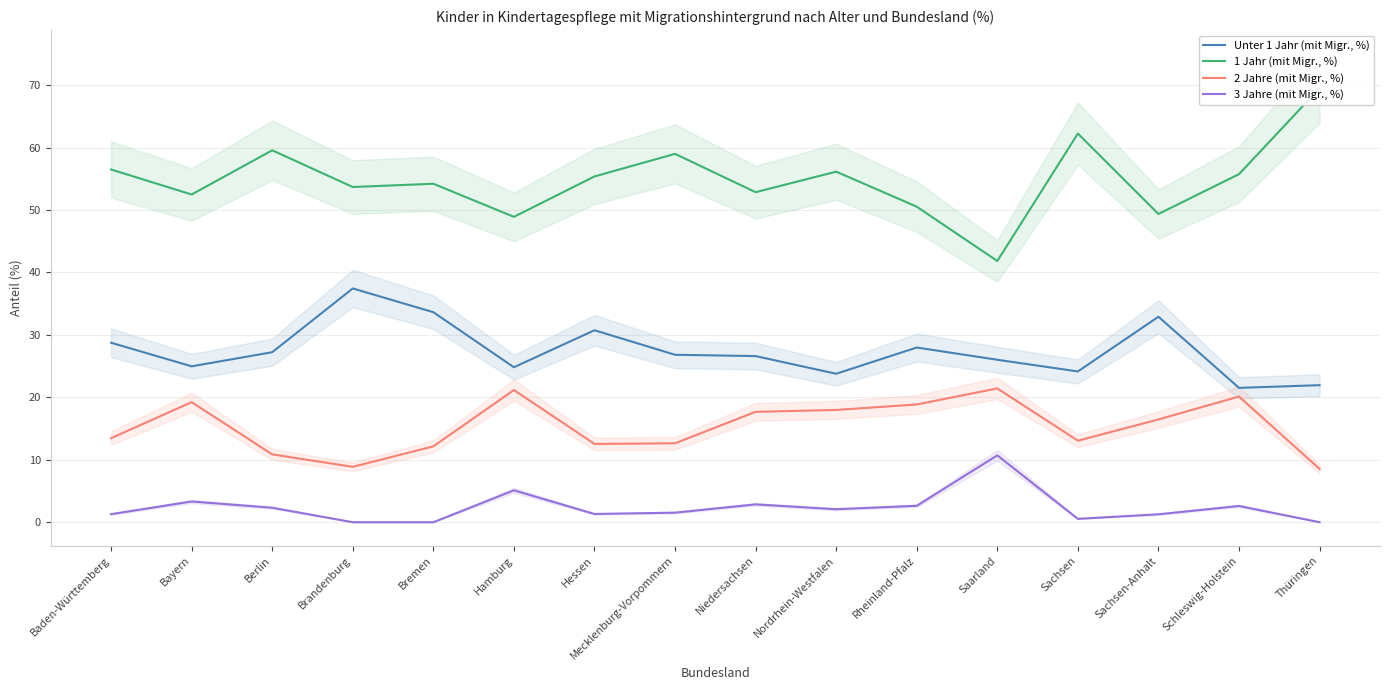

What is the label of the 5th point from the right?

Saarland